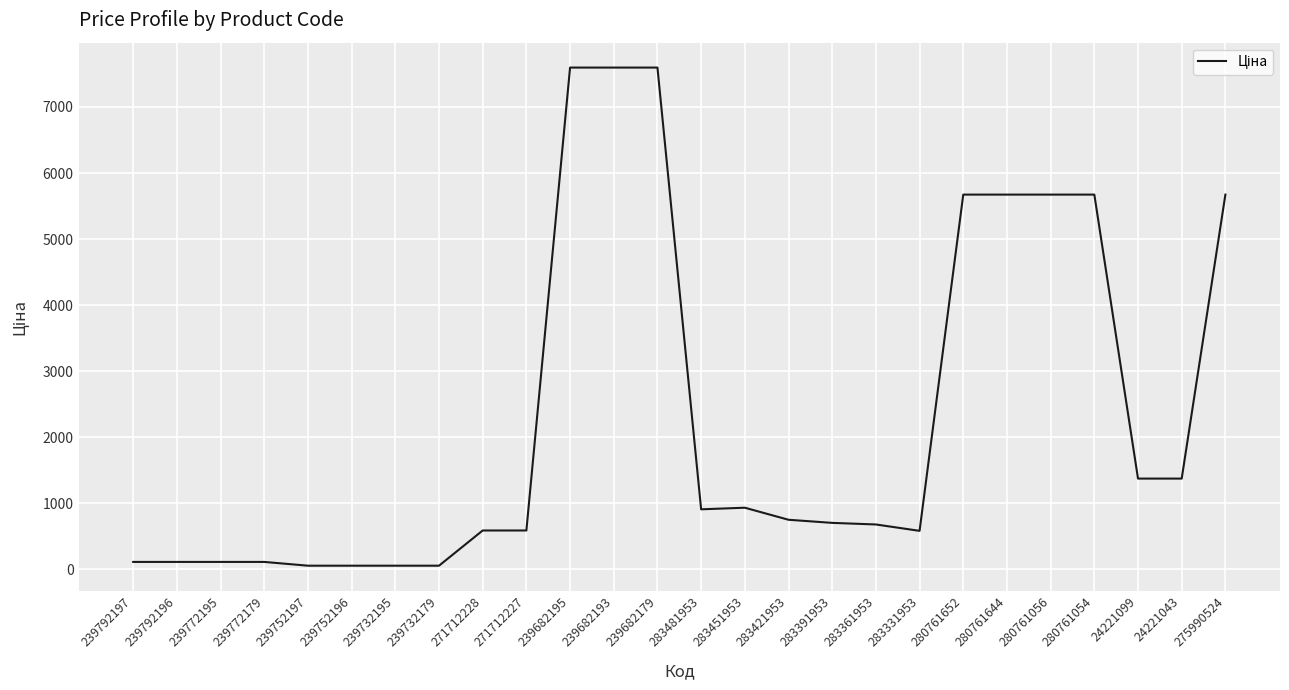

What is the difference between the maximum and minimum values?

7539.5